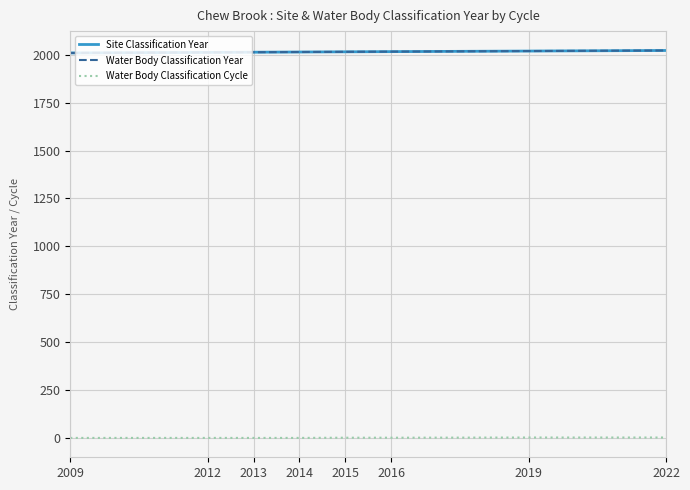

At how many categories does at least one series exceed 381?

8